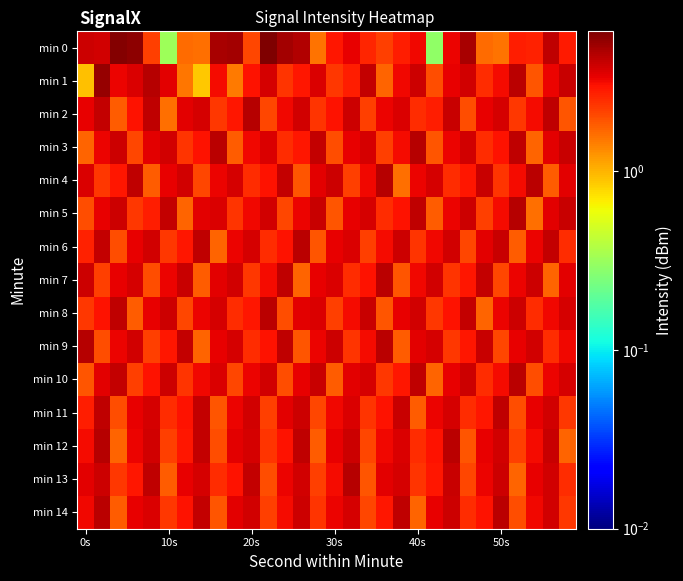

Reading left to right, what are all the values shown in this chart?

min 0: 3.9	3.8	5.9	5.6	2.2	0.3	1.6	1.6	4.8	4.9	2.1	6.1	4.9	4.6	1.5	2.9	3.4	2.6	2.2	2.8	3.2	0.3	3.3	4.9	1.6	1.6	2.8	2.7	4.2	2.9
min 1: 0.9	5.4	3.3	3.6	4.5	3.5	1.5	0.9	3.1	1.5	3.0	3.7	2.4	2.9	3.6	2.3	2.8	4.1	1.7	3.2	3.9	2.0	3.4	3.8	2.5	3.1	4.3	1.9	3.3	4.0
min 2: 3.4	4.1	1.8	3.0	4.2	1.6	3.5	3.7	2.3	2.9	4.4	2.1	3.2	3.8	2.4	3.0	3.9	2.2	3.3	3.6	2.5	2.8	4.0	2.0	3.4	3.7	2.3	3.1	4.2	1.9
min 3: 1.7	3.3	3.9	2.1	3.5	3.8	2.4	3.0	4.3	1.8	3.2	3.6	2.5	2.9	4.1	2.0	3.4	3.7	2.2	3.1	4.4	1.9	3.3	3.8	2.5	3.0	4.2	1.7	3.5	4.0
min 4: 3.6	2.3	2.9	4.2	1.8	3.4	3.8	2.1	3.3	3.7	2.5	3.0	4.1	1.9	3.5	3.9	2.2	3.2	4.4	1.6	3.3	3.7	2.5	2.9	4.0	2.4	3.1	4.3	1.8	3.5
min 5: 2.0	3.4	3.9	2.3	2.8	4.1	1.7	3.5	3.6	2.4	3.2	3.8	2.1	3.3	4.0	1.9	3.4	3.7	2.5	3.0	4.2	1.8	3.3	3.9	2.2	3.1	4.4	1.6	3.5	4.0
min 6: 2.7	4.1	2.0	3.4	3.8	2.3	2.9	4.2	1.7	3.3	3.7	2.5	3.0	4.3	1.9	3.4	3.6	2.2	3.1	3.9	2.4	3.2	3.8	2.1	3.5	4.0	1.8	3.3	4.1	2.5
min 7: 3.9	2.2	3.4	3.7	2.0	3.3	4.0	1.8	3.5	3.8	2.3	3.1	4.2	1.7	3.4	3.6	2.5	3.0	4.3	1.9	3.2	3.8	2.4	2.9	4.1	2.1	3.3	3.9	1.7	3.5
min 8: 2.3	3.0	4.2	1.8	3.4	3.9	2.1	3.3	3.7	2.5	2.9	4.3	2.0	3.5	3.6	2.2	3.1	4.0	1.9	3.4	3.8	2.3	3.0	4.1	1.7	3.3	3.9	2.5	3.2	3.7
min 9: 4.4	2.0	3.3	3.8	2.2	2.9	4.1	1.7	3.4	3.7	2.5	3.0	4.2	1.9	3.3	3.9	2.4	3.1	4.3	1.8	3.5	3.7	2.3	2.9	4.0	2.1	3.4	3.8	2.5	3.2
min 10: 1.9	3.5	4.1	2.2	3.0	3.9	2.4	3.2	3.6	2.1	3.3	3.8	2.0	3.4	4.0	1.8	3.5	3.7	2.3	2.9	4.2	1.7	3.4	3.9	2.5	3.1	4.3	2.0	3.3	3.7
min 11: 2.8	4.2	2.0	3.4	3.7	2.5	3.0	4.1	1.9	3.3	3.8	2.2	3.5	3.9	2.1	3.2	3.6	2.4	3.0	4.0	1.8	3.3	3.7	2.5	2.9	4.2	2.0	3.4	3.8	2.3
min 12: 3.1	4.4	1.7	3.3	3.8	2.2	2.9	4.1	2.0	3.5	3.7	2.4	3.0	4.2	1.8	3.4	3.9	2.1	3.2	3.6	2.5	3.0	4.3	1.9	3.4	3.8	2.2	3.1	4.0	1.7
min 13: 3.5	3.9	2.3	2.9	4.2	1.8	3.4	3.7	2.5	3.0	4.1	2.0	3.3	3.8	2.2	3.1	4.4	1.9	3.5	3.7	2.4	2.9	4.0	2.1	3.3	3.9	1.7	3.4	3.8	2.5
min 14: 3.2	4.3	1.8	3.4	3.6	2.3	3.0	4.1	1.9	3.5	3.8	2.2	3.1	3.9	2.4	3.3	3.7	2.1	2.9	4.2	1.7	3.4	3.9	2.5	3.0	4.3	2.0	3.2	3.8	2.3